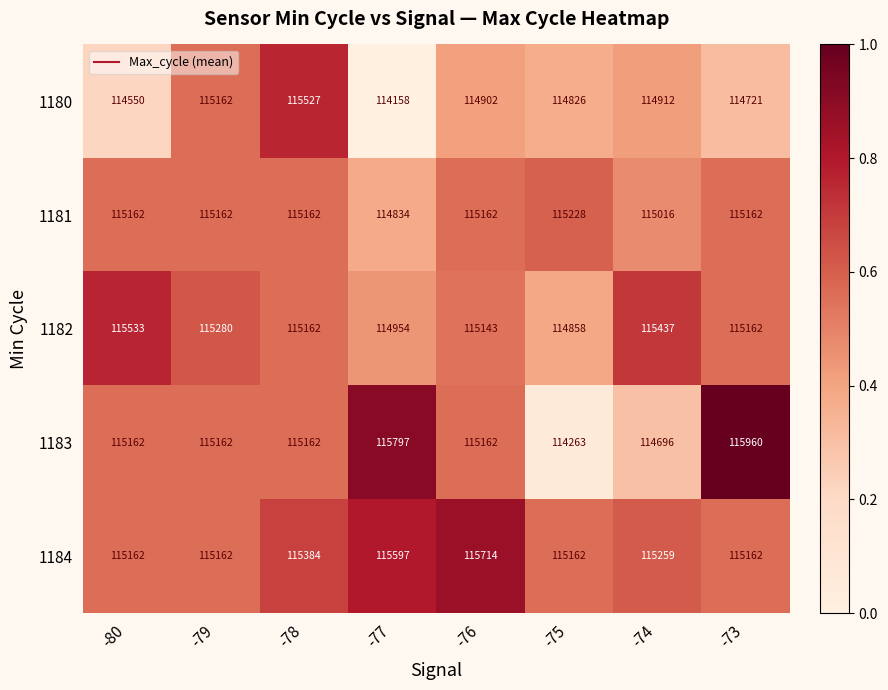

At -74, list the series in order from largest to smallest.

1182, 1184, 1181, 1180, 1183